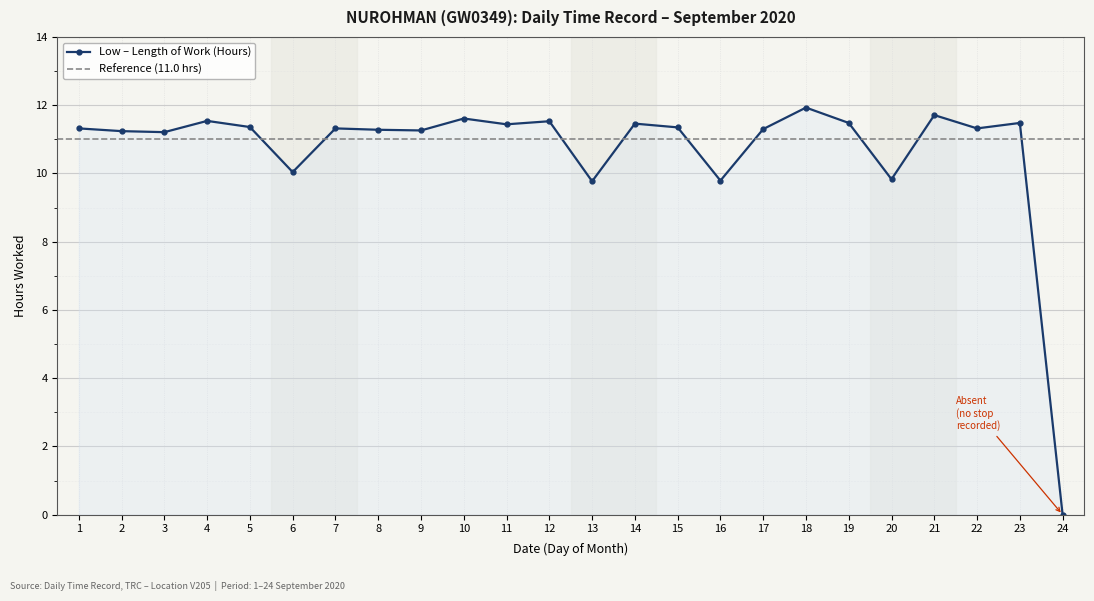

The value at 8 is 11.3. True or false?

True